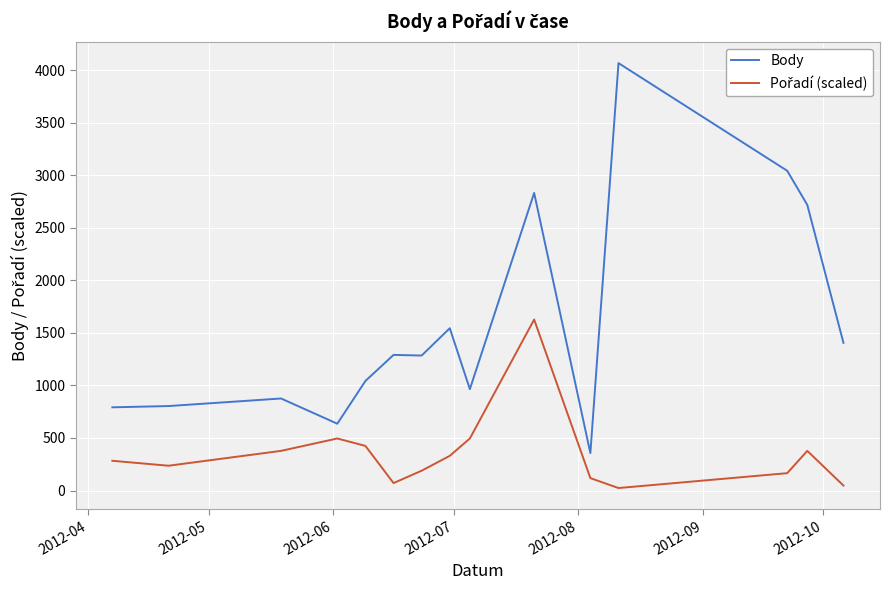

What is the minimum value shown in the chart?

23.6